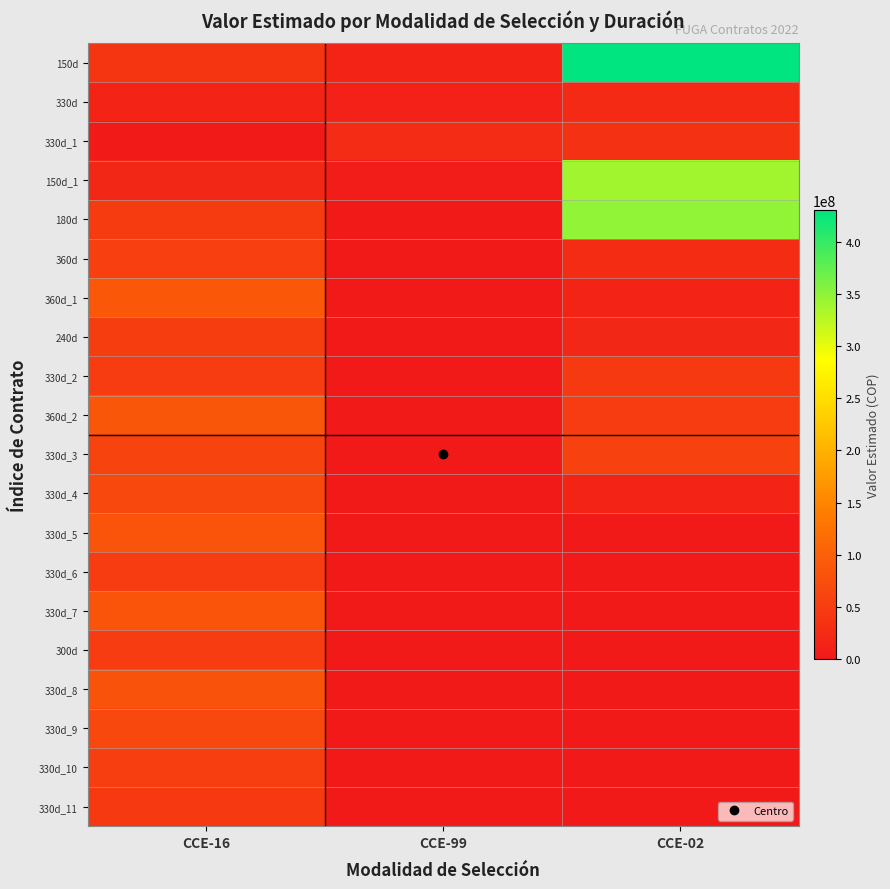

What is the total value across all series at CCE-99?

58150000